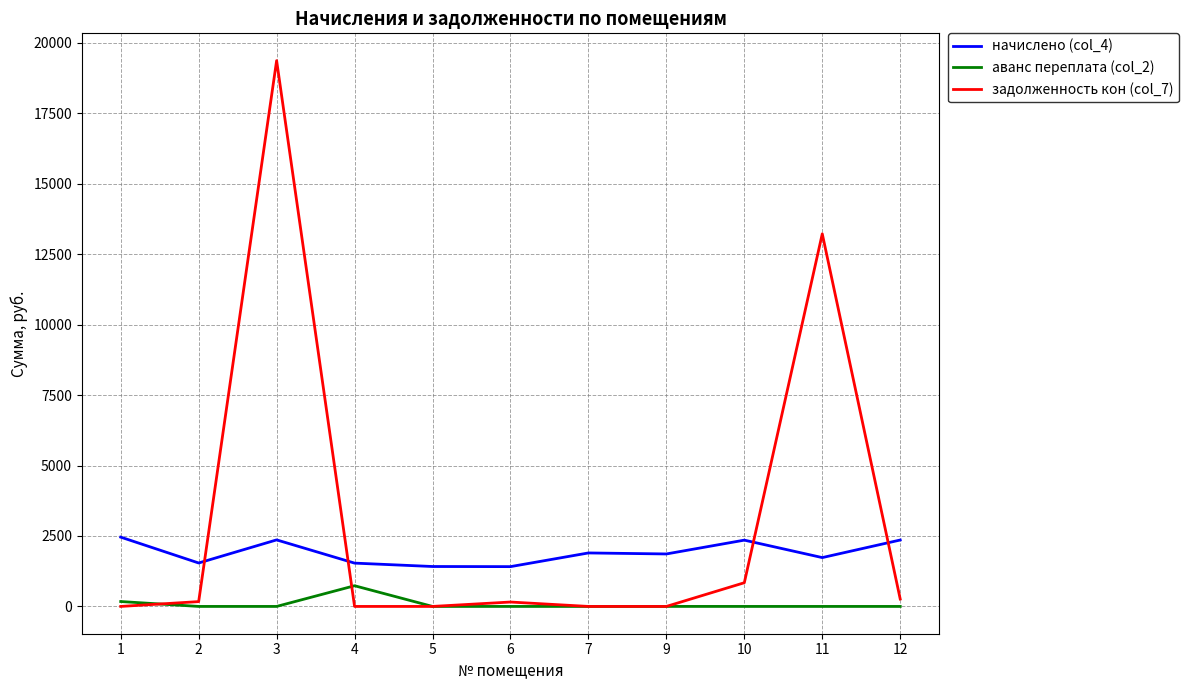

What are all the series names shown in the legend?

начислено (col_4), аванс переплата (col_2), задолженность кон (col_7)